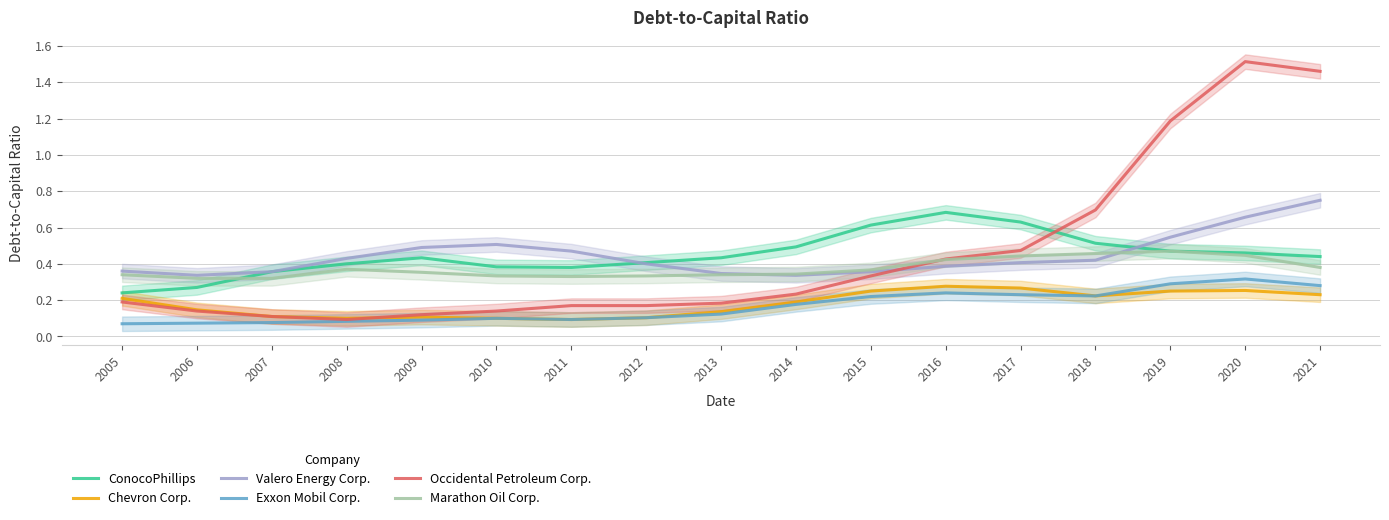

Is this an area chart (filled region under the line)?

No